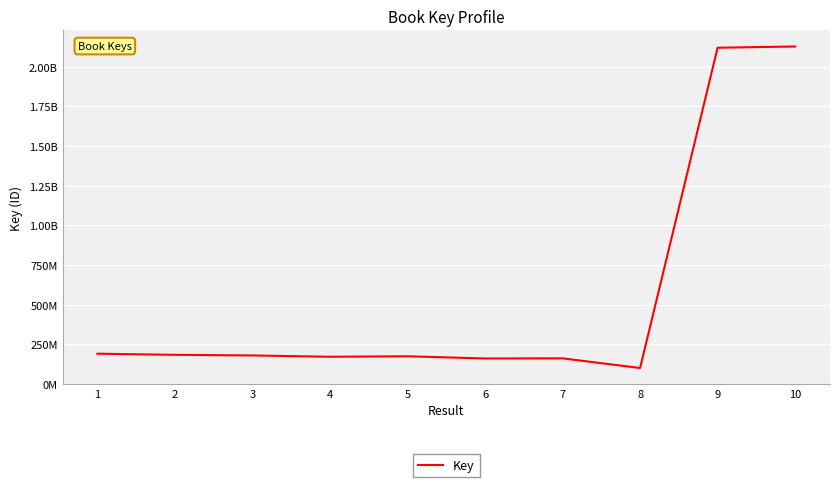

Does the chart have visible grid lines?

Yes